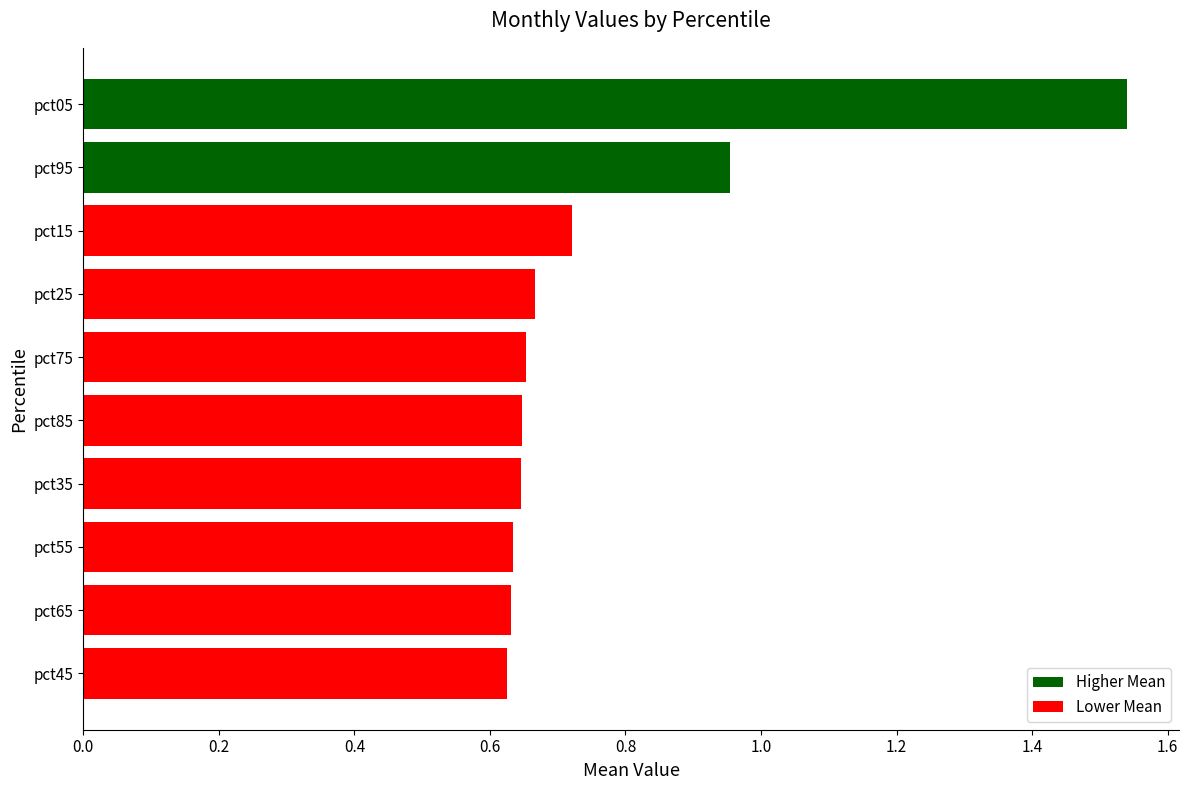

At which category does the chart reach its peak across all series?

pct05